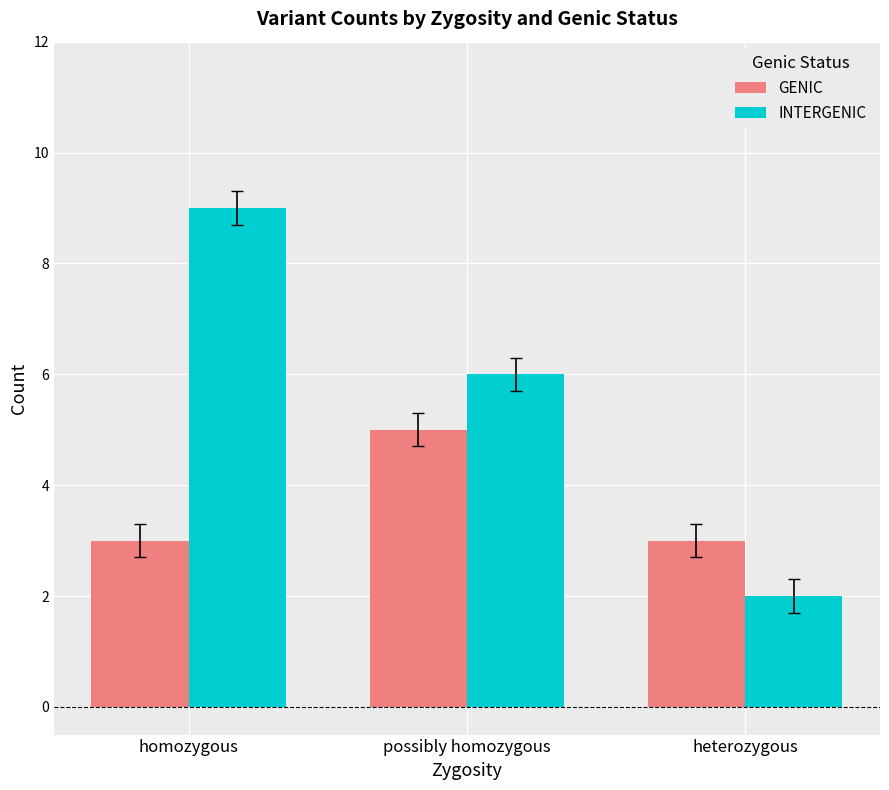

True or false: GENIC has a value of 9 at possibly homozygous.

False